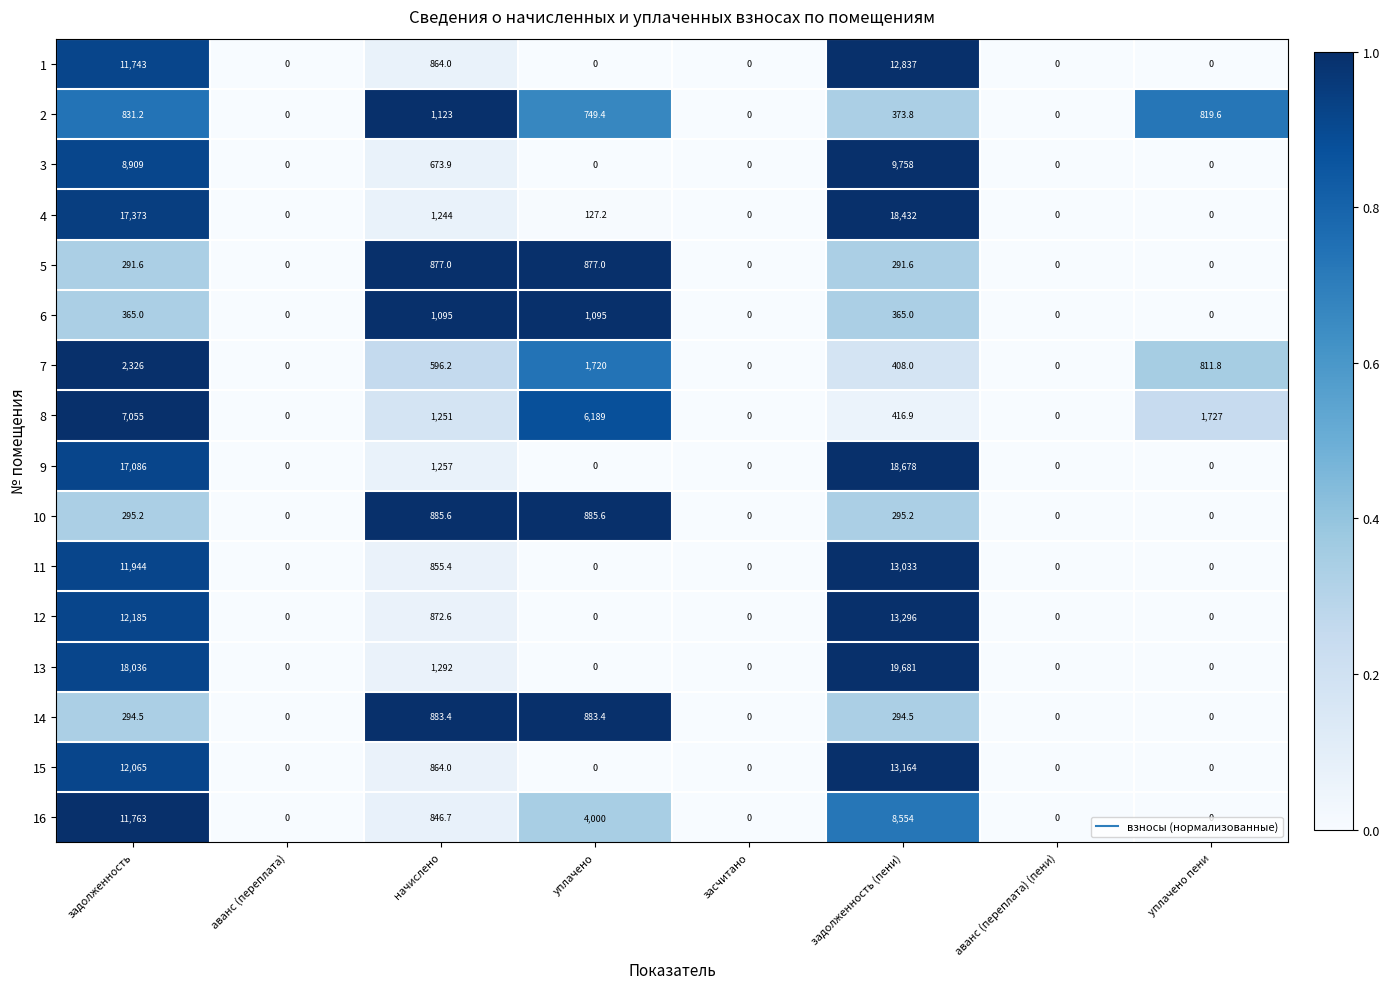

Which series changed the most between начислено and аванс (переплата) (пени)?

13